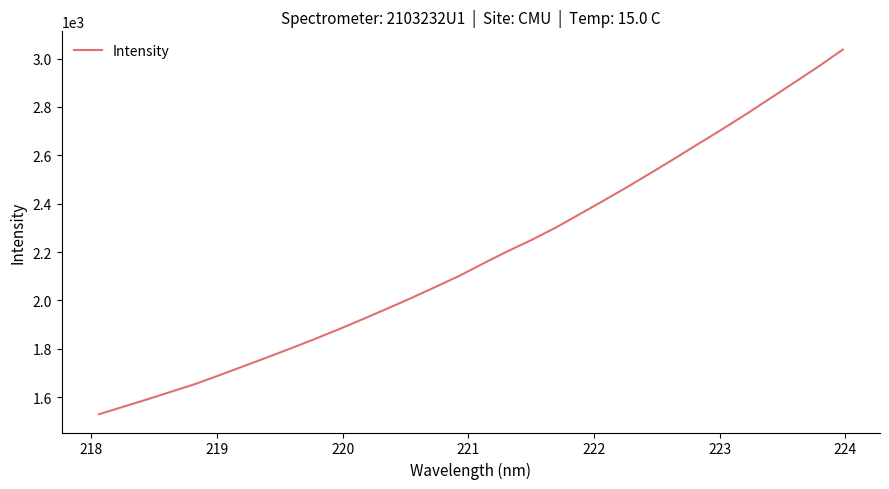

What is the maximum value shown in the chart?

3037.3